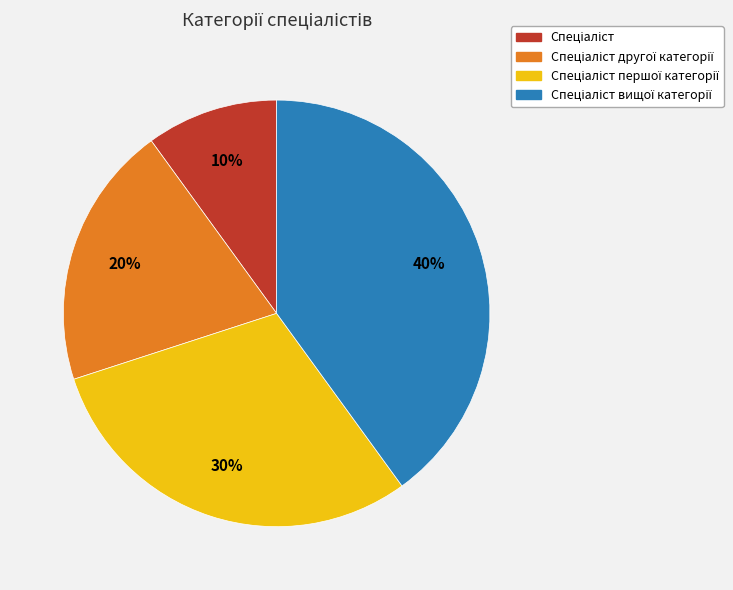

Does any single category account for the majority?

No